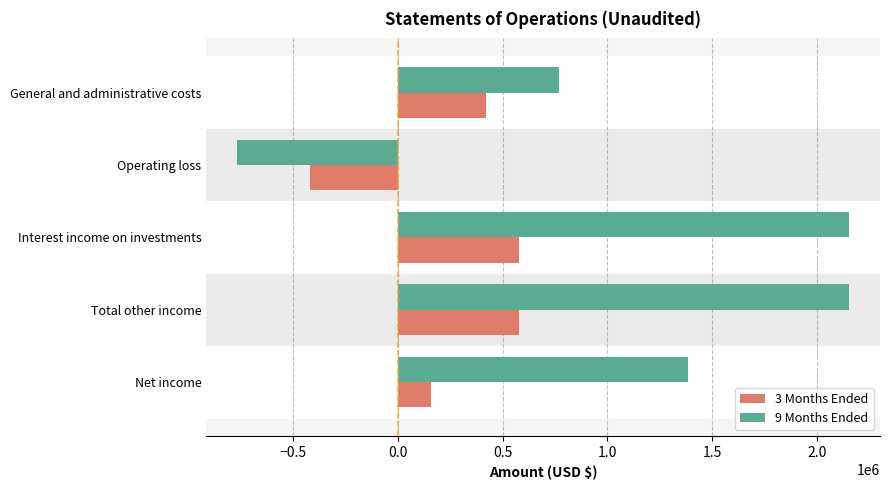

Which category has the lowest value in the 3 Months Ended series?

Operating loss